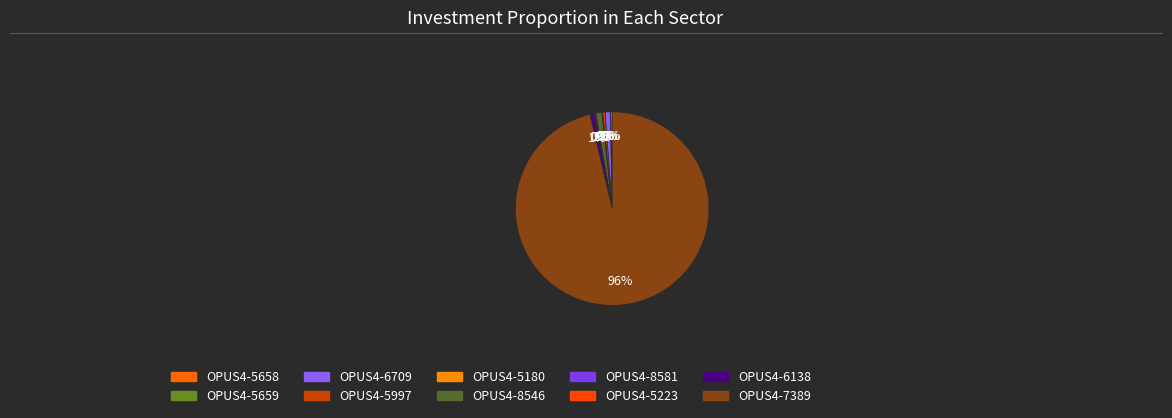

To the nearest percent, what is the difference between the largest and smallest slice percentages?

96%